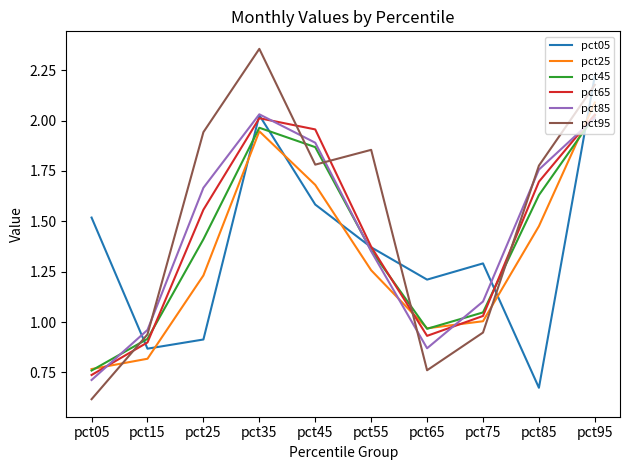

Is the value of pct95 at pct05 greater than the value of pct25 at pct75?

No